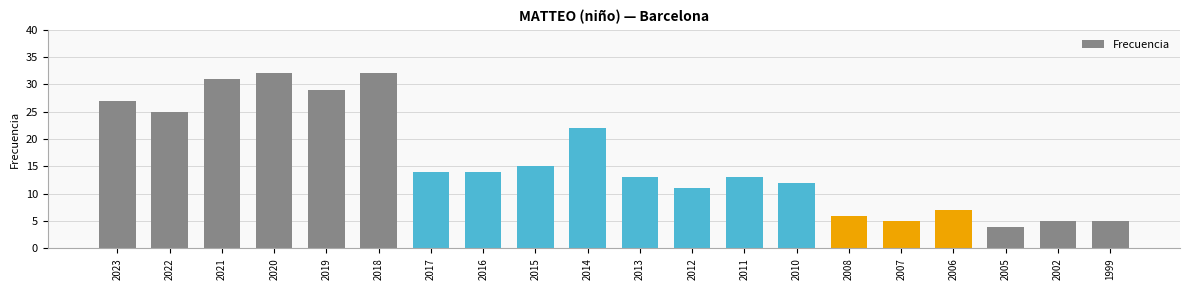

How many distinct data groups are displayed?

1